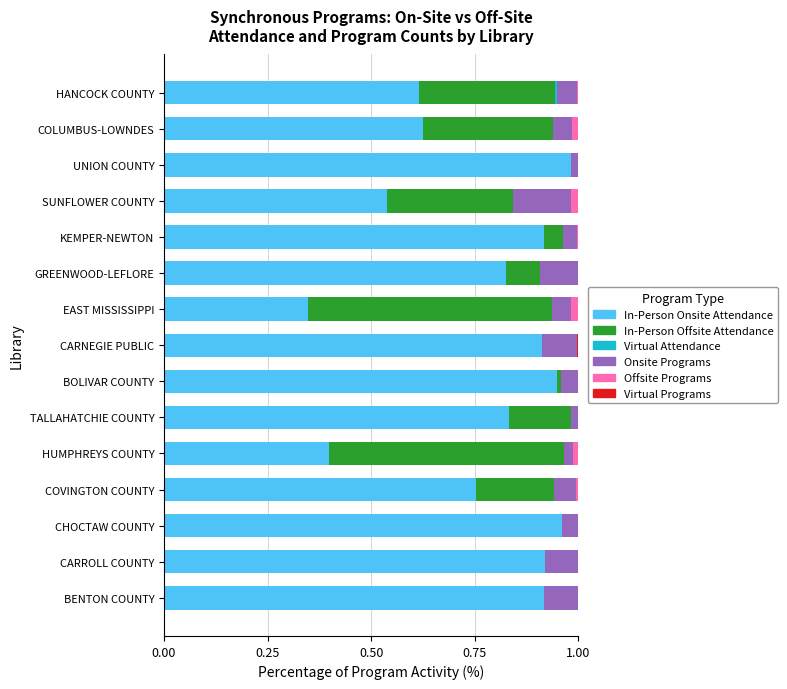

Is it true that In-Person Onsite Attendance equals 0.5 at EAST MISSISSIPPI?

False